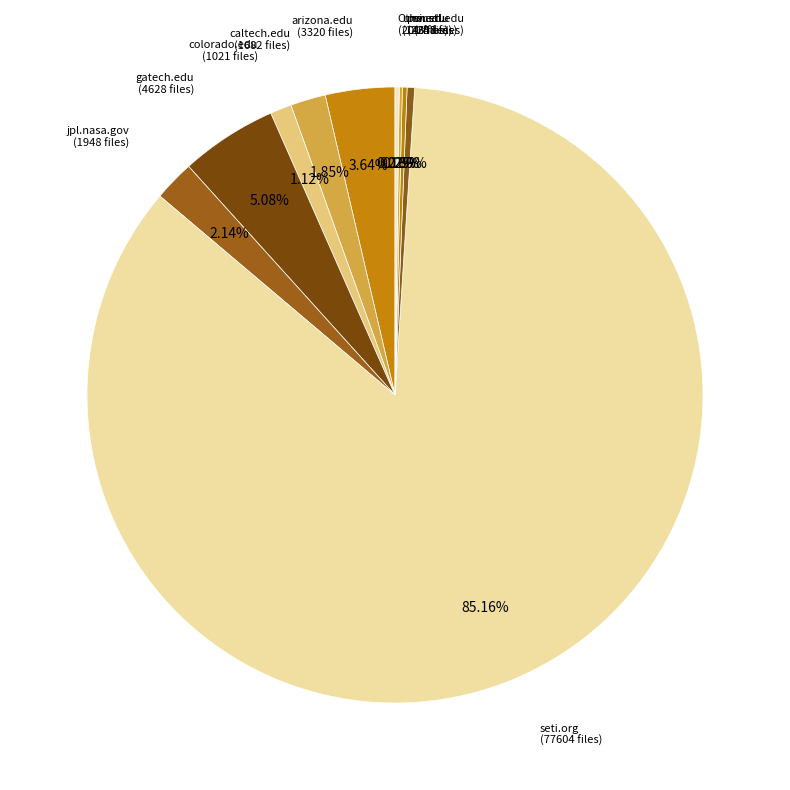

To the nearest percent, what is the average slice percentage?

10%